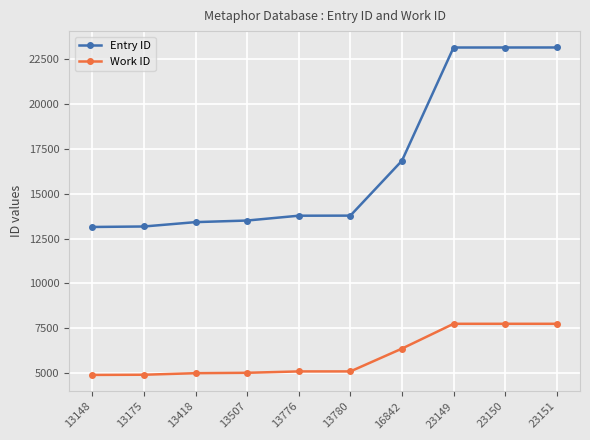

Which series has the largest range (max minus min)?

Entry ID